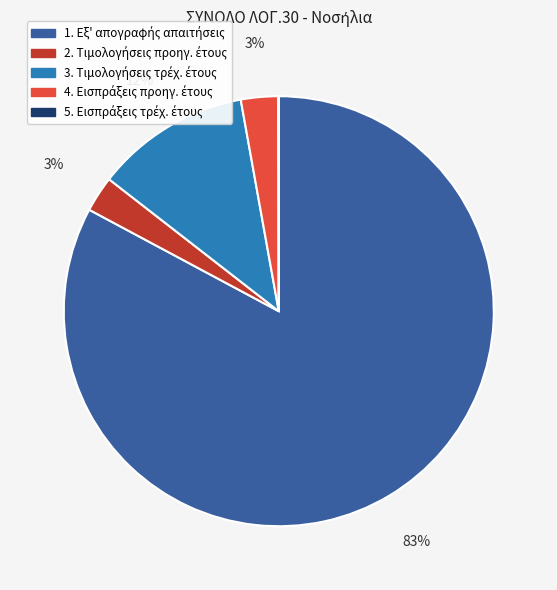

Is there a majority slice in this chart?

Yes